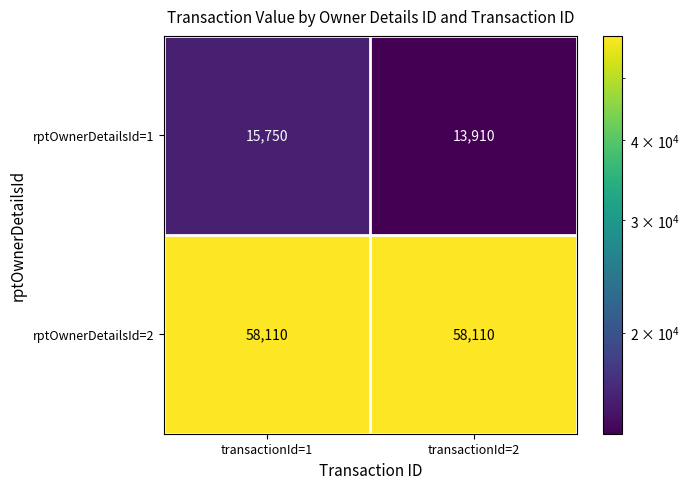

At how many categories does at least one series exceed 51981?

2